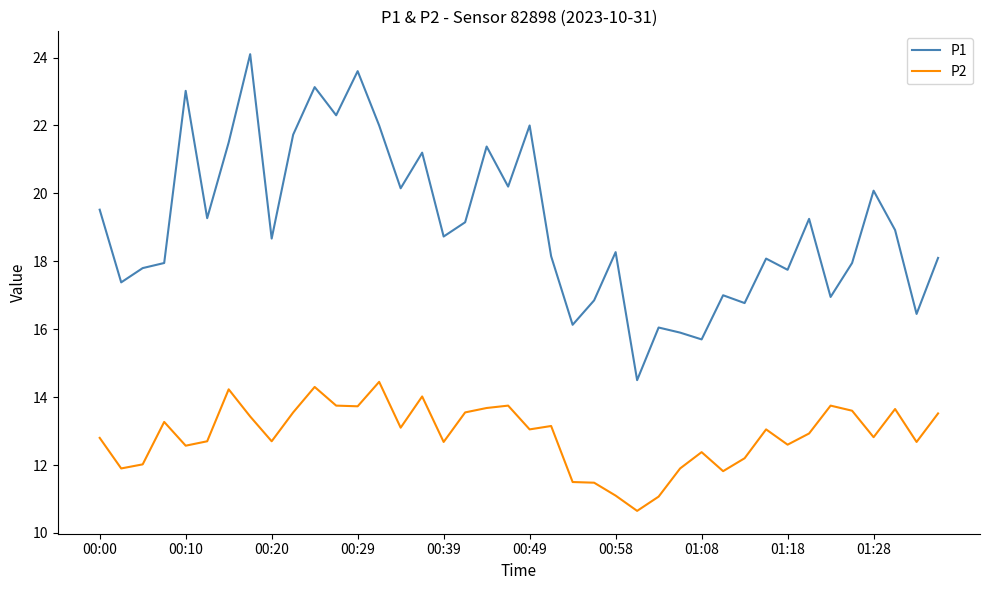

List the series in order of their peak value, lowest first.

P2, P1